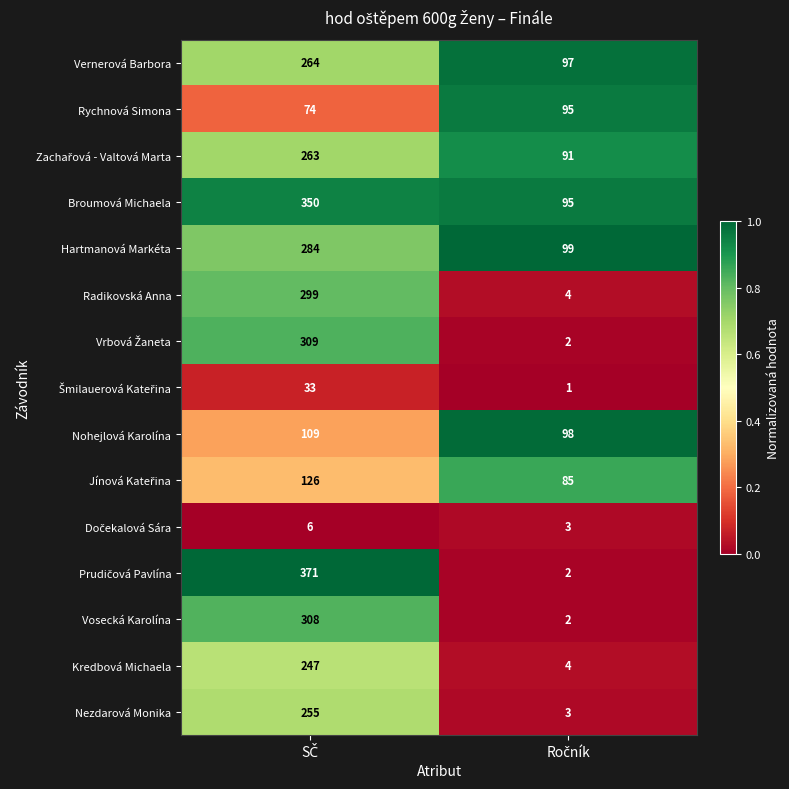

What is the average value of the Radikovská Anna series?

152